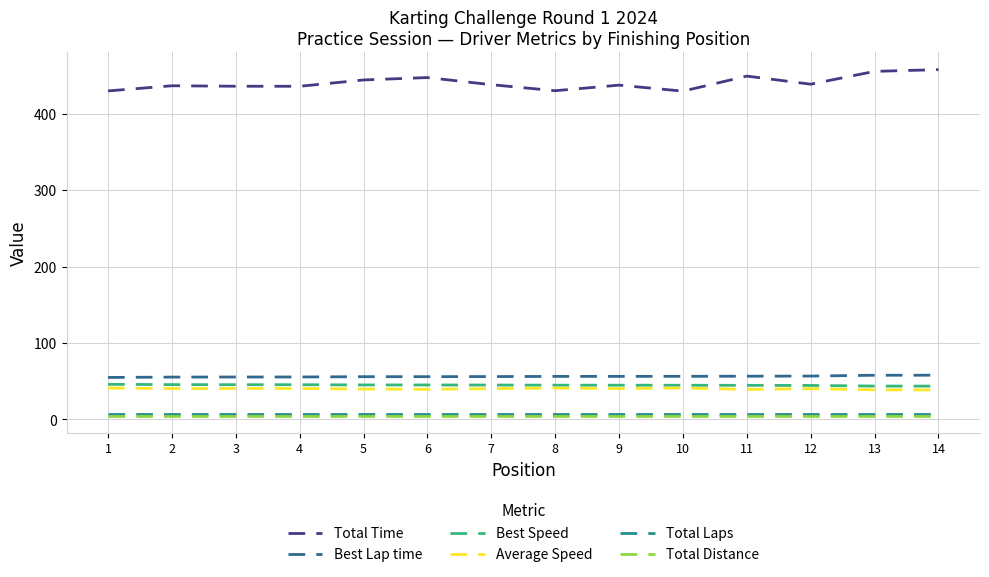

How many lines are shown in the chart?

6